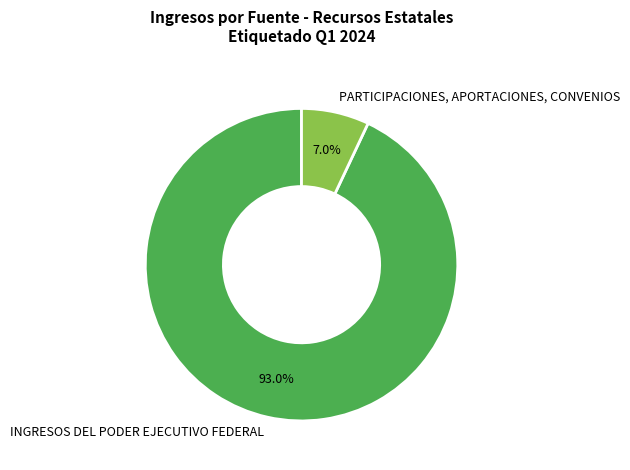

What percentage is NOT represented by PARTICIPACIONES, APORTACIONES, CONVENIOS?

93.0%